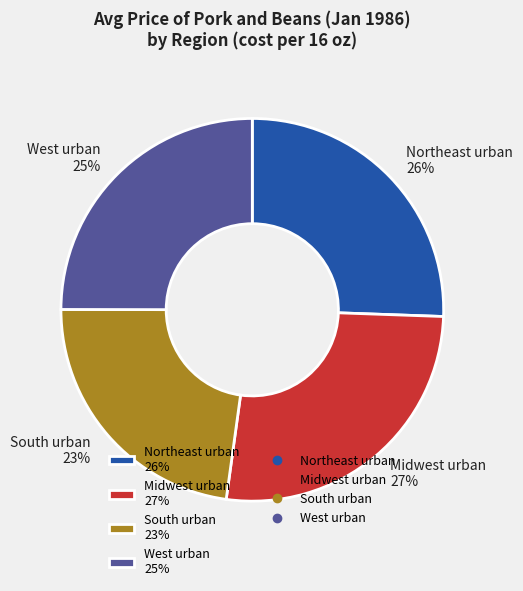

Does Northeast urban account for over 50% of the chart?

No